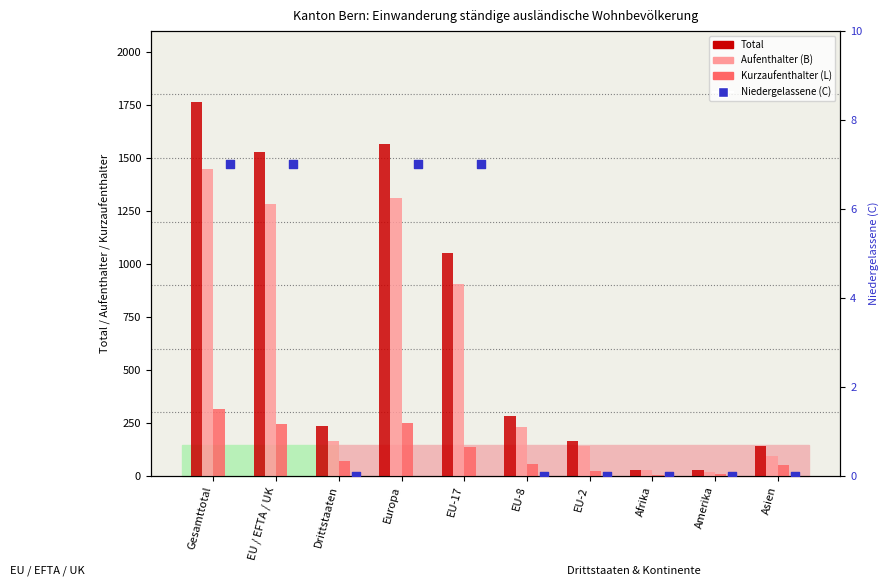

Which series contains the lowest Y value?

Niedergelassene C Total (col_10)